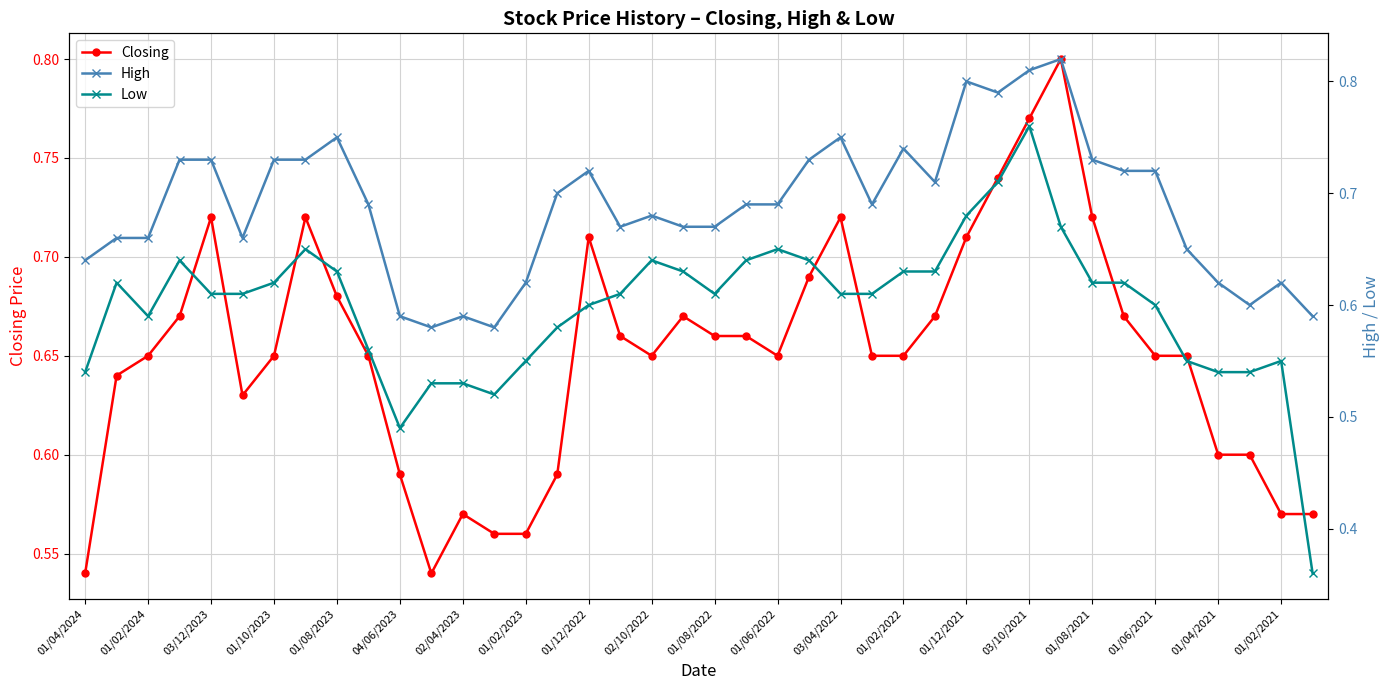

True or false: Closing has more than 0 interior local peaks.

True